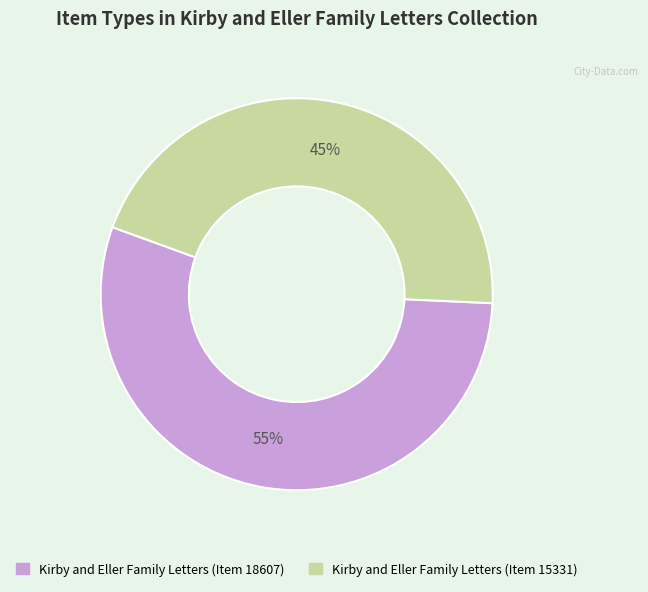

Which category accounts for the majority?

Kirby and Eller Family Letters (Item 18607)